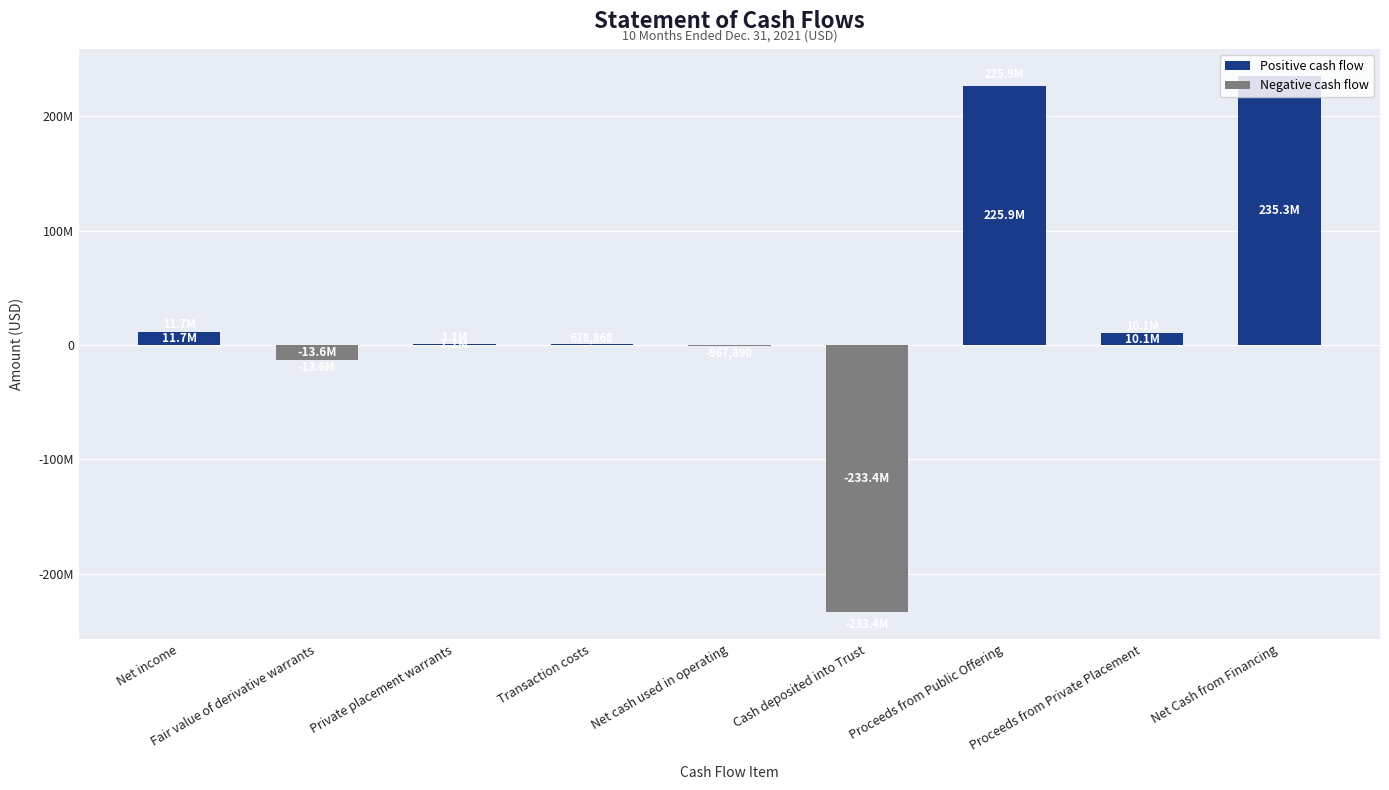

What is the change in value from Cash deposited into Trust to Proceeds from Private Placement?

+243500000